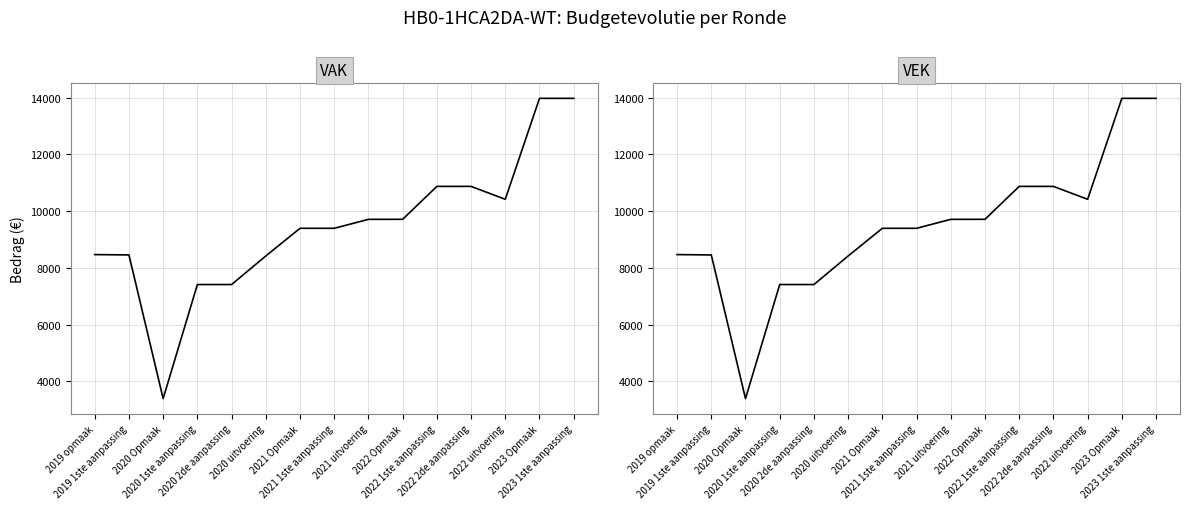

At which category is the sum across all series the highest?

2023 Opmaak